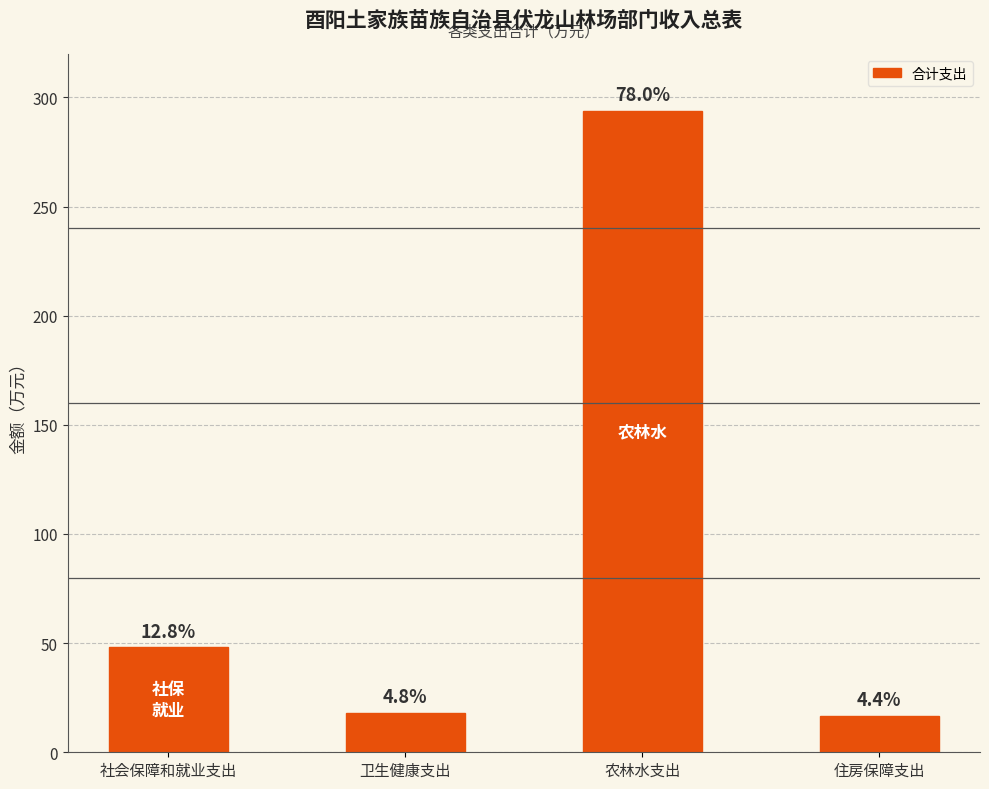

What is the label of the 4th bar from the right?

社会保障和就业支出